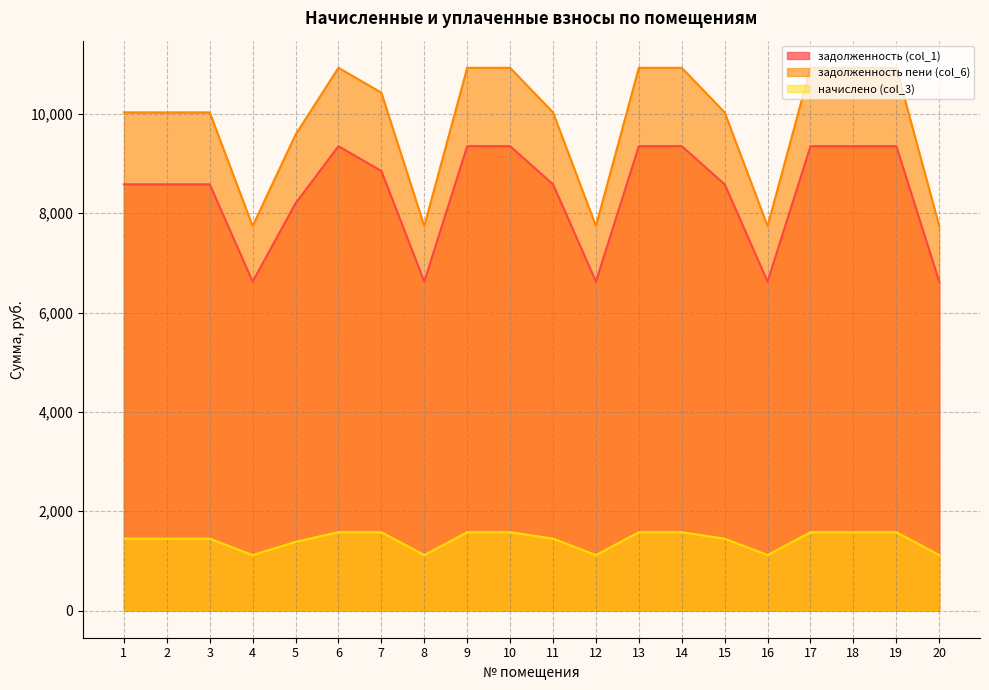

What is the value of the задолженность пени (col_6) point at the 3rd from the left?

10030.7